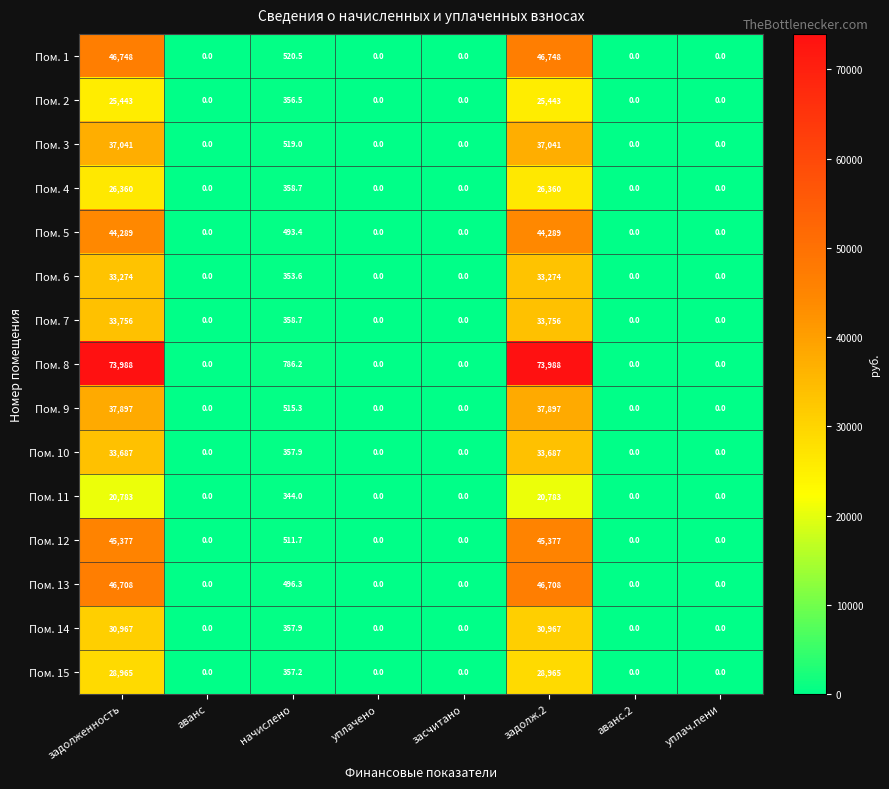

At which label is Пом. 11 closest to 10391?

начислено